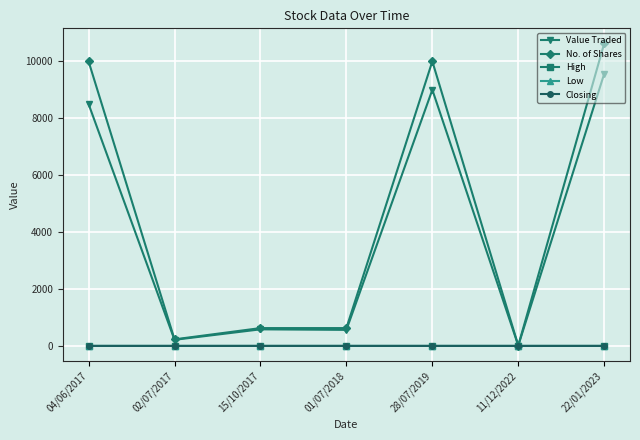

Is this an area chart (filled region under the line)?

No